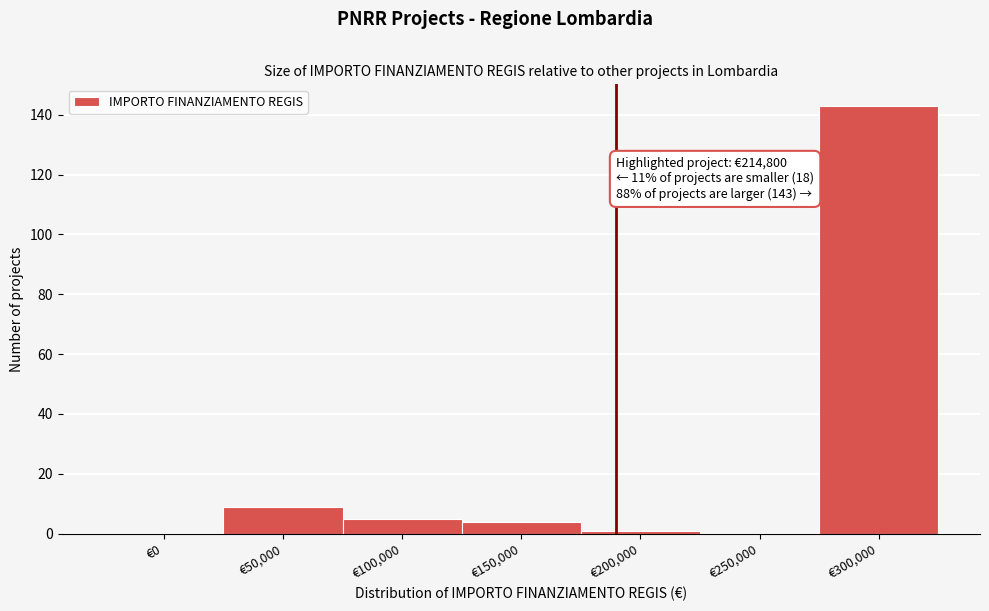

Reading left to right, extract all data points from this chart.

€0=0	€50,000=9	€100,000=5	€150,000=4	€200,000=1	€250,000=0	€300,000=143